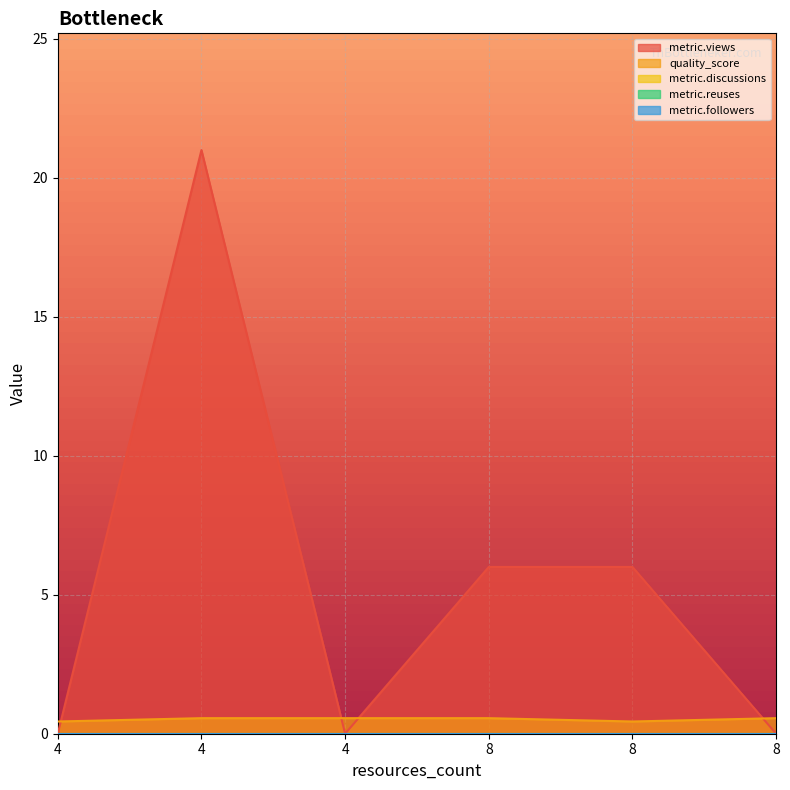

True or false: metric.followers has more than 2 points higher than both neighbors.

False